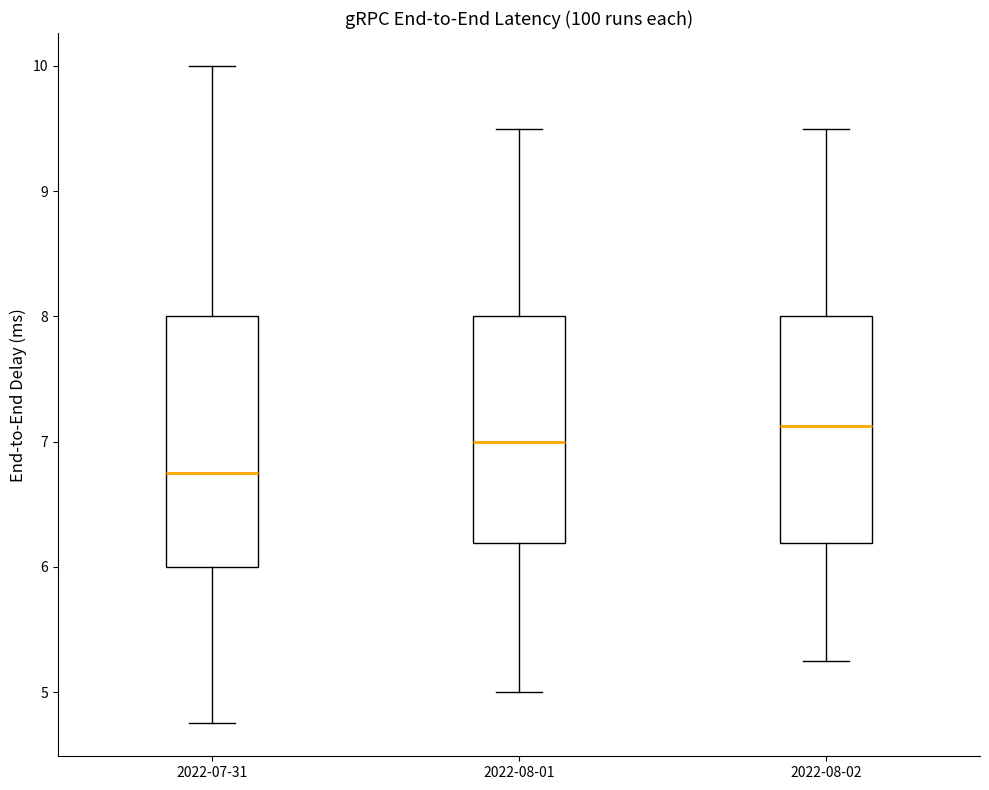

Comparing the boxes themselves (not the whiskers), which one is the tallest?

2022-07-31